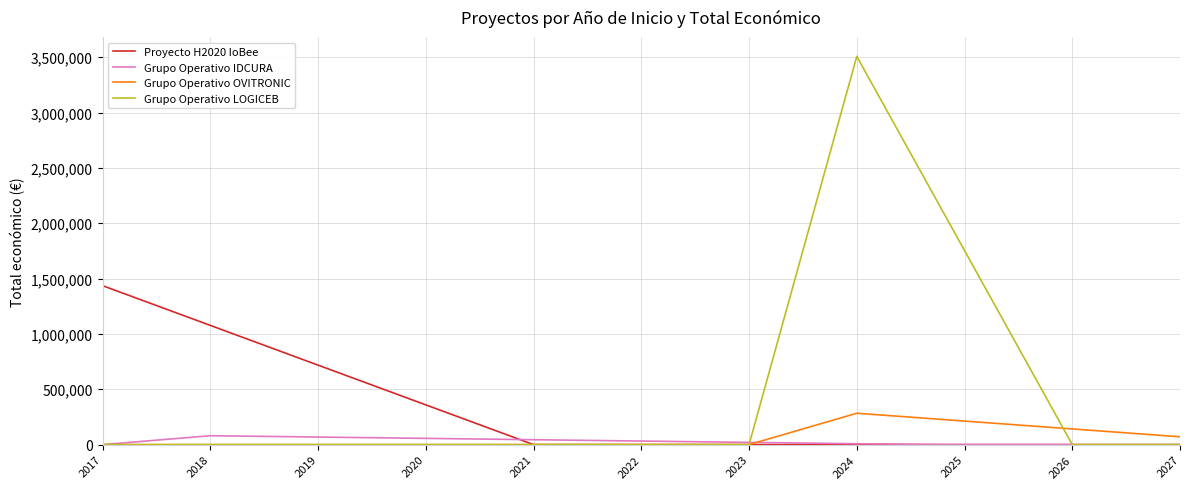

Rank the series by their maximum value, from highest to lowest.

Grupo Operativo LOGICEB, Proyecto H2020 IoBee, Grupo Operativo OVITRONIC, Grupo Operativo IDCURA